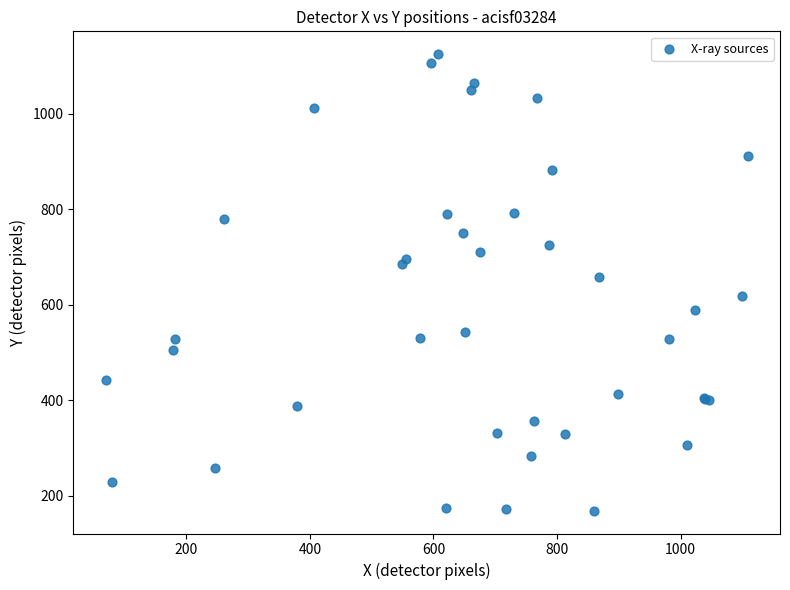

What Y value in the scatter plot is closest to 646?

657.2